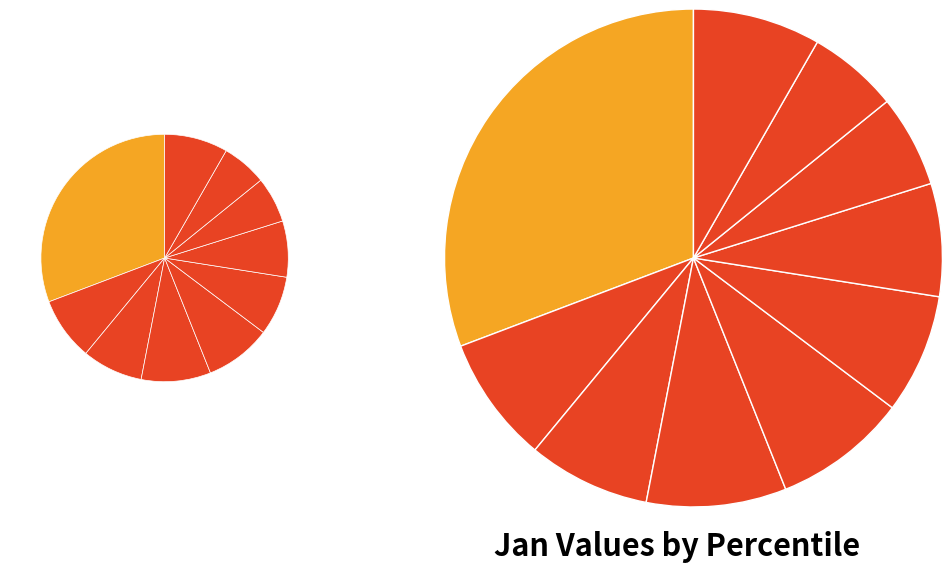

How much of the chart is everything except pct45?

91.3%